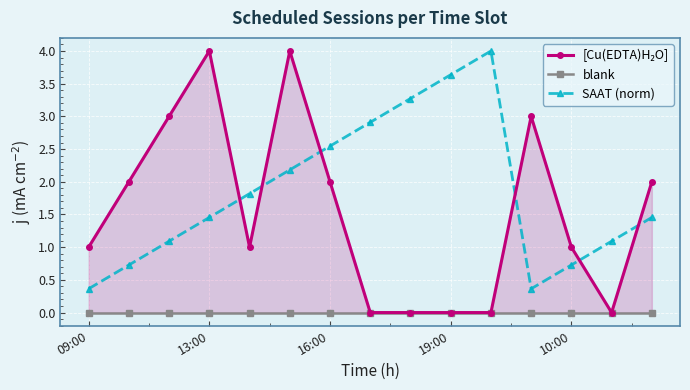

What is the difference between the maximum and minimum values in the SAAT (norm) series?

3.6